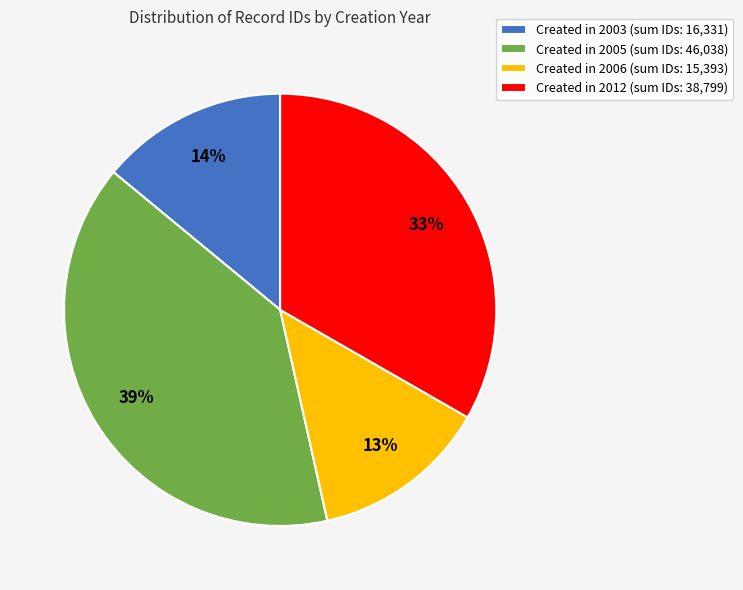

True or false: Created in 2006 (sum IDs: 15,393) accounts for 13% of the total.

True